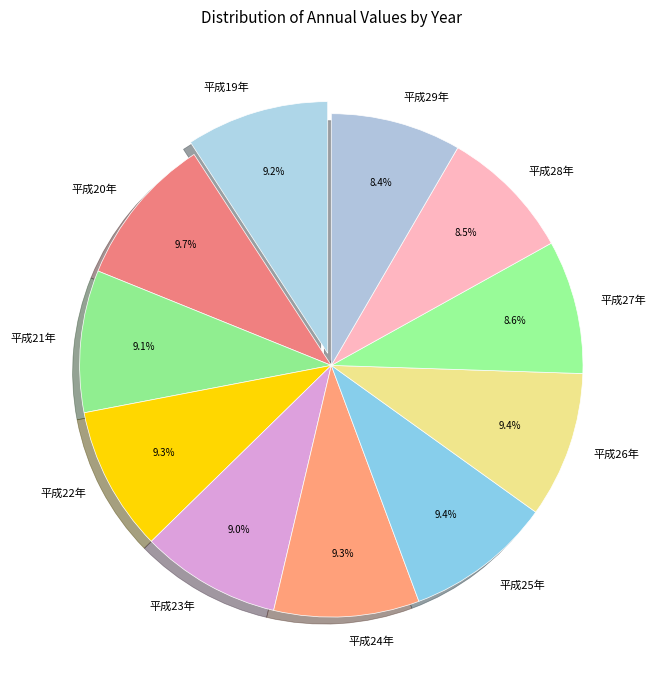

Approximately how many times larger is the value at 平成21年 compared to 平成27年?

1.1